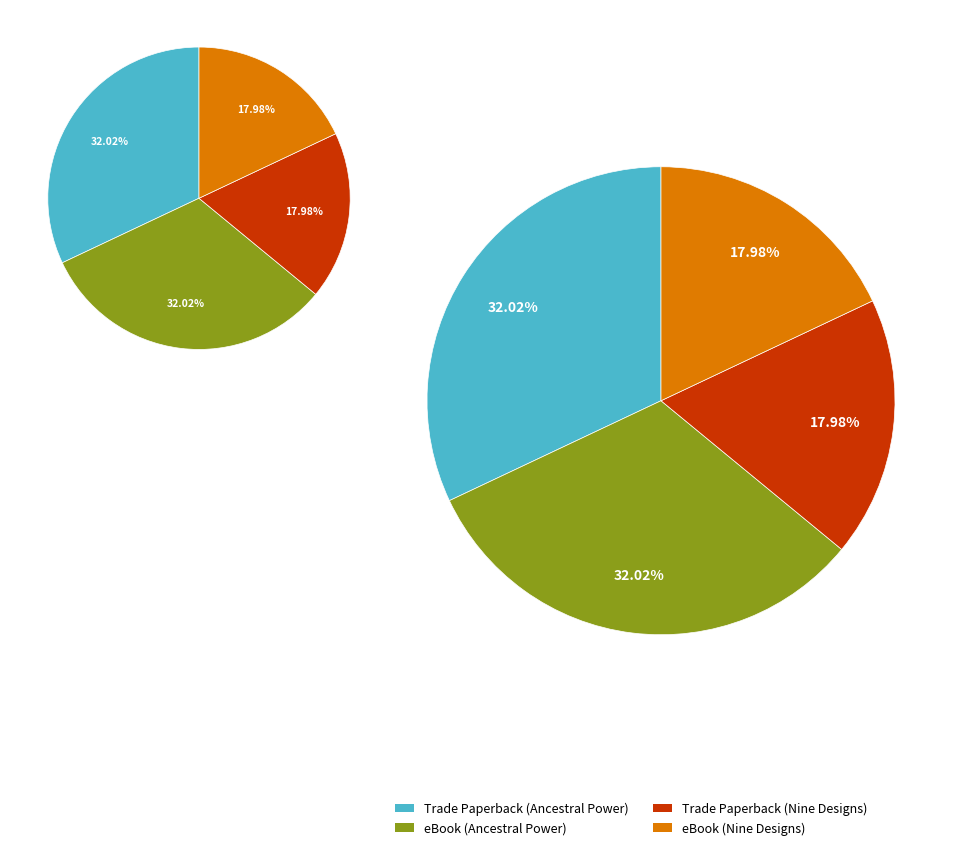

Combined, do eBook (Nine Designs) and Trade Paperback (Ancestral Power) account for over 50%?

No